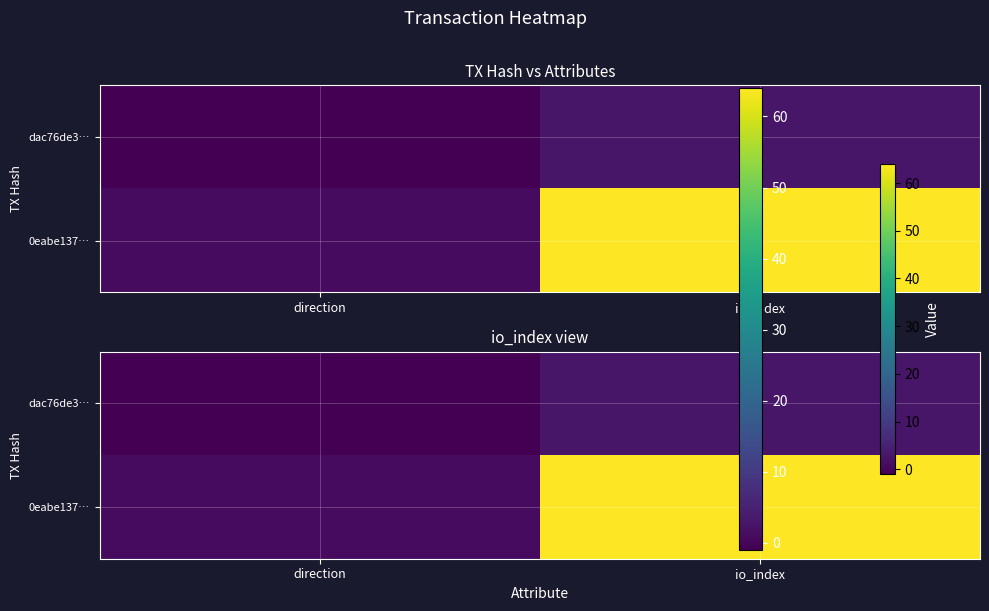

The value of dac76de3… at io_index is 3. True or false?

True